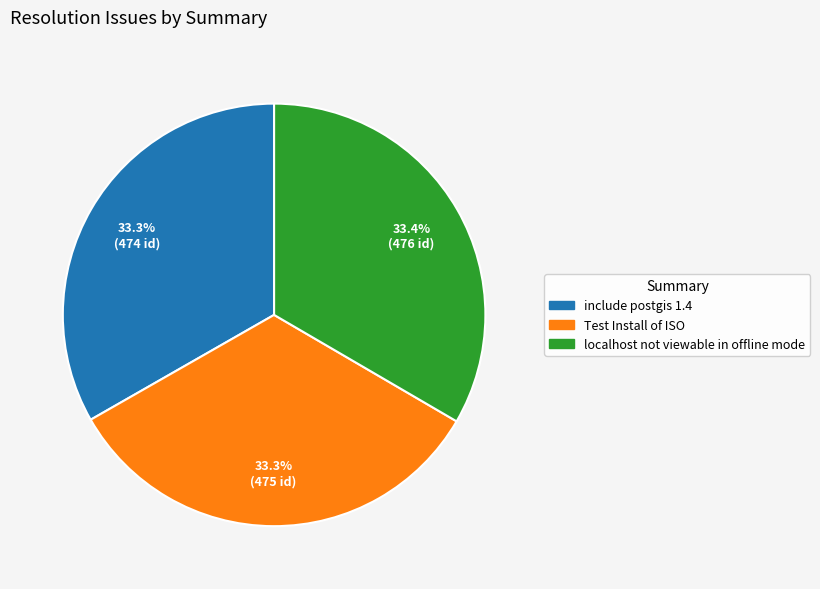

What is the total percentage of localhost not viewable in offline mode and include postgis 1.4?

66.7%